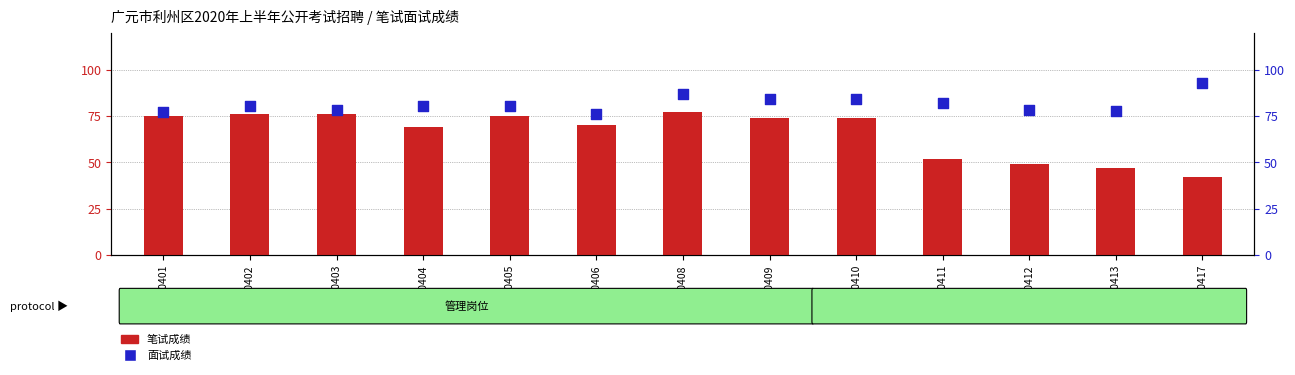

Is the value of 笔试成绩 at 20200403 greater than the value of 面试成绩 at 20200401?

No